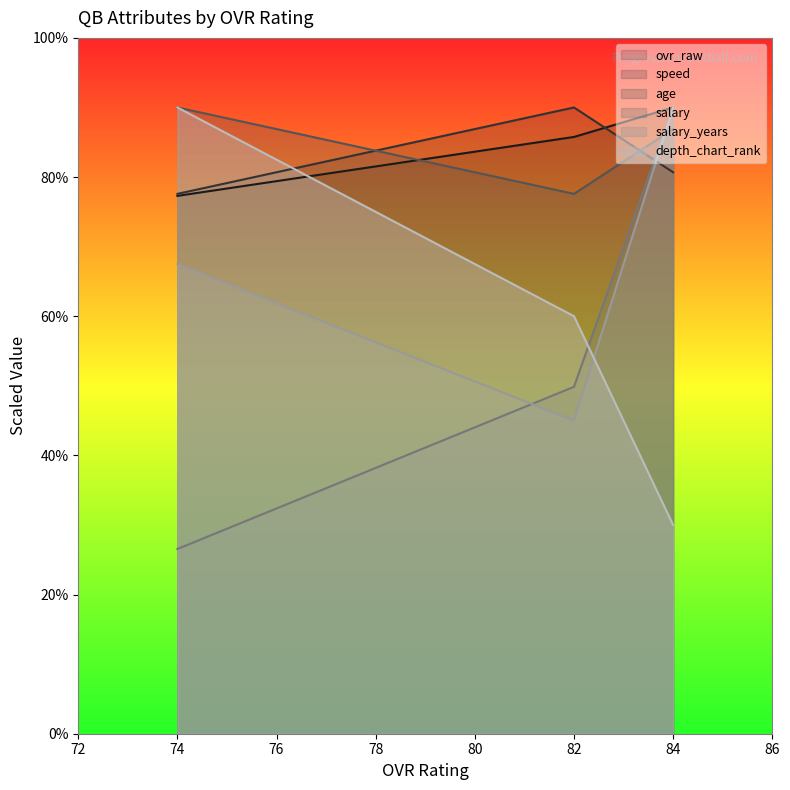

Reading right to left, extract all data points from this chart.

ovr_raw: 74=77.3	82=85.8	84=90.0
speed: 74=77.6	82=90.0	84=80.7
age: 74=90.0	82=77.6	84=86.9
salary: 74=26.5	82=49.9	84=90.0
salary_years: 74=67.5	82=45.0	84=90.0
depth_chart_rank: 74=90.0	82=60.0	84=30.0